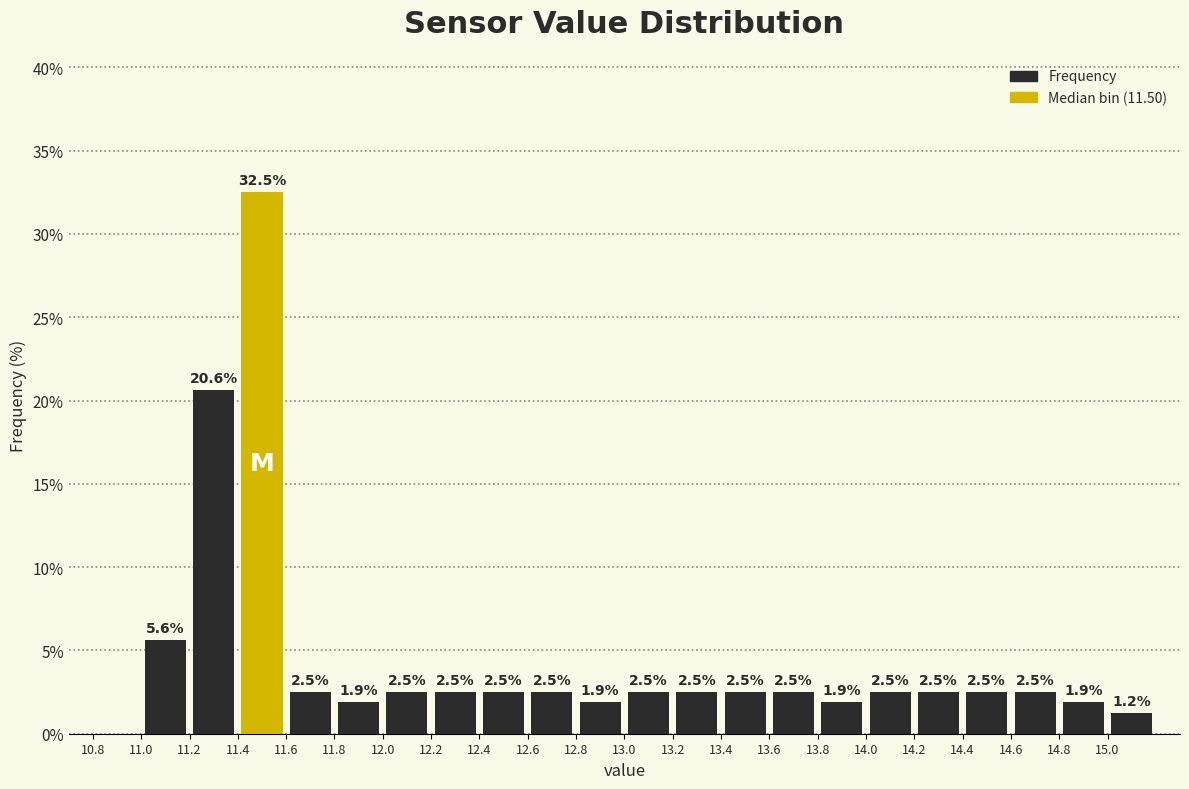

Which range on the x-axis has the tallest bar?

11.4 to 11.6